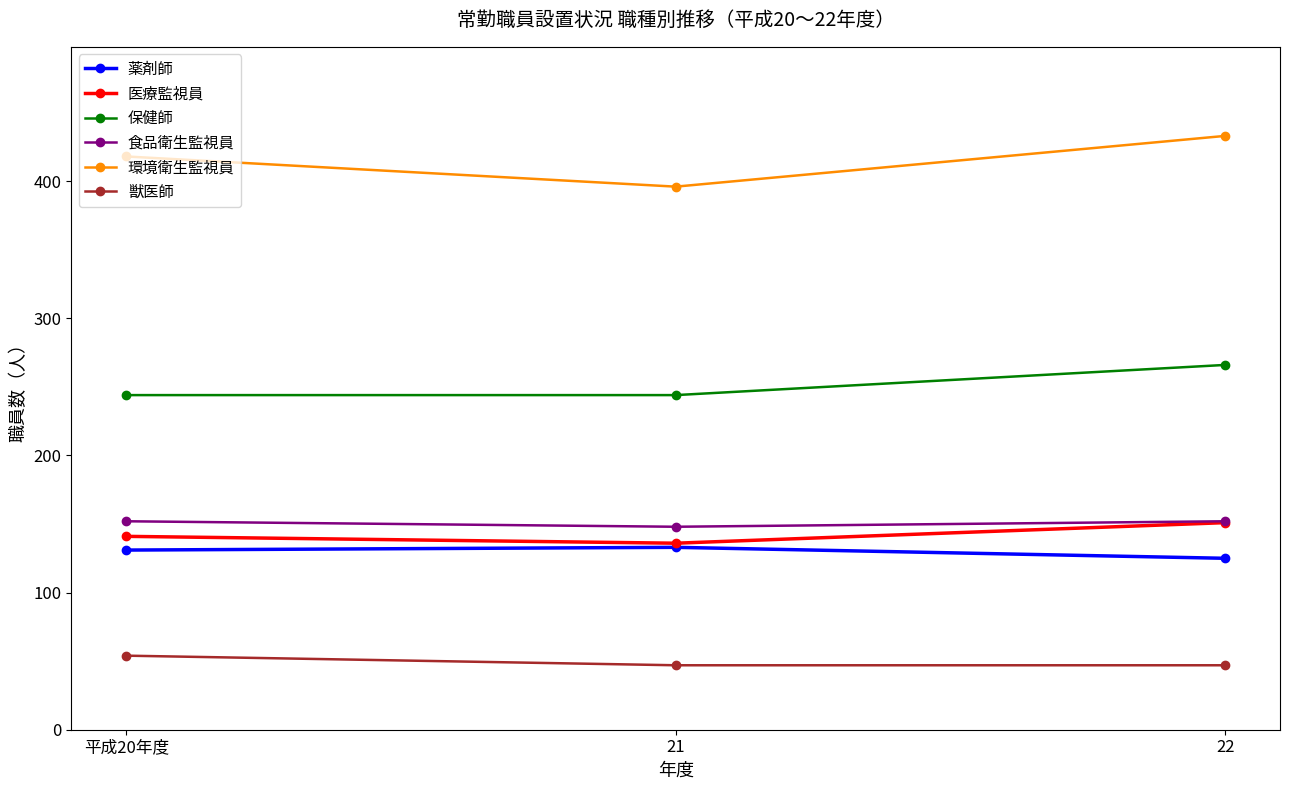

Which series has the largest range (max minus min)?

環境衛生監視員